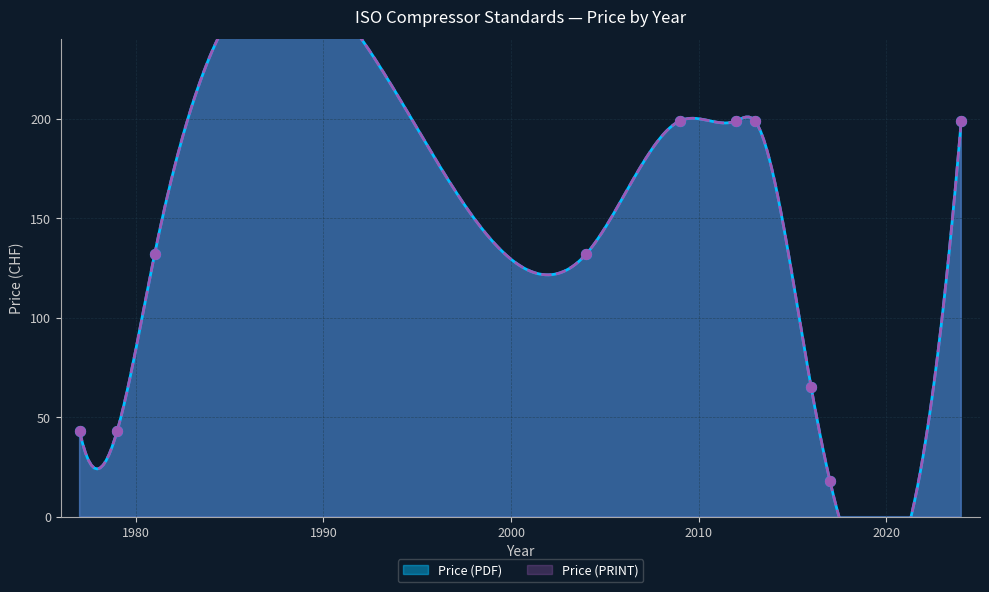

At how many categories does at least one series exceed 41?

9